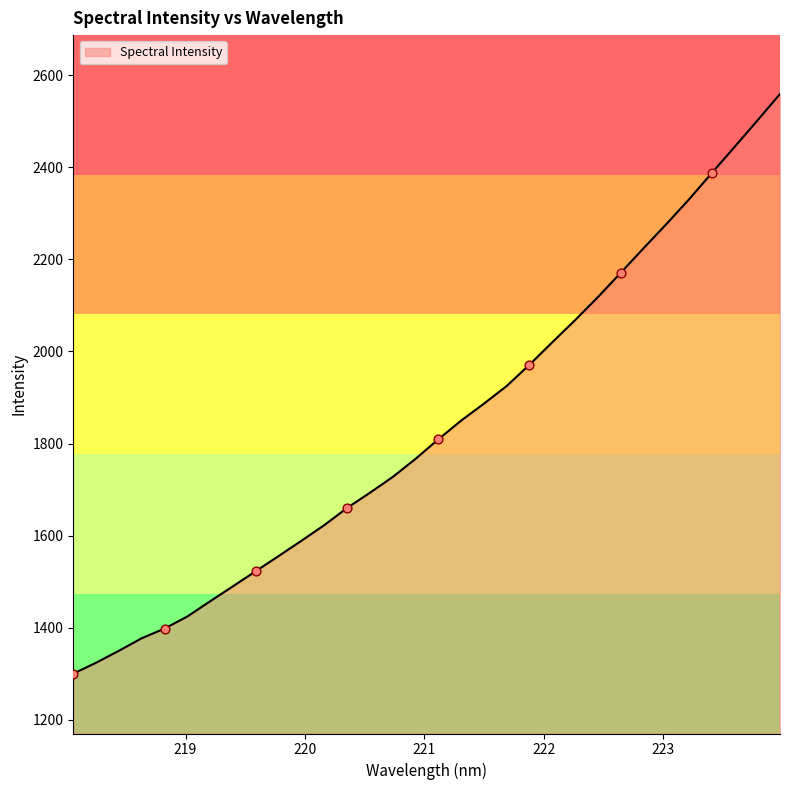

What is the smallest value displayed?

1300.1